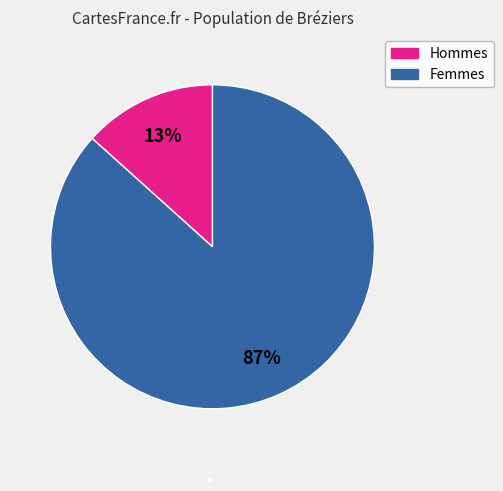

How many slices are in this pie chart?

2